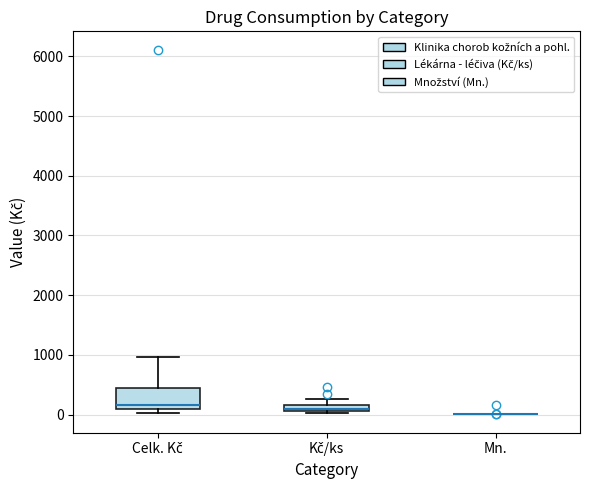

Which box is the tallest, from its lower edge to its upper edge?

Celk. Kč